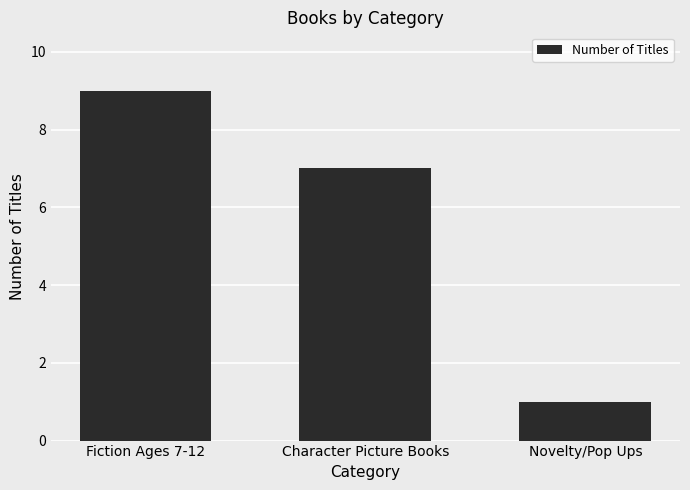

How many bars are there in total?

3